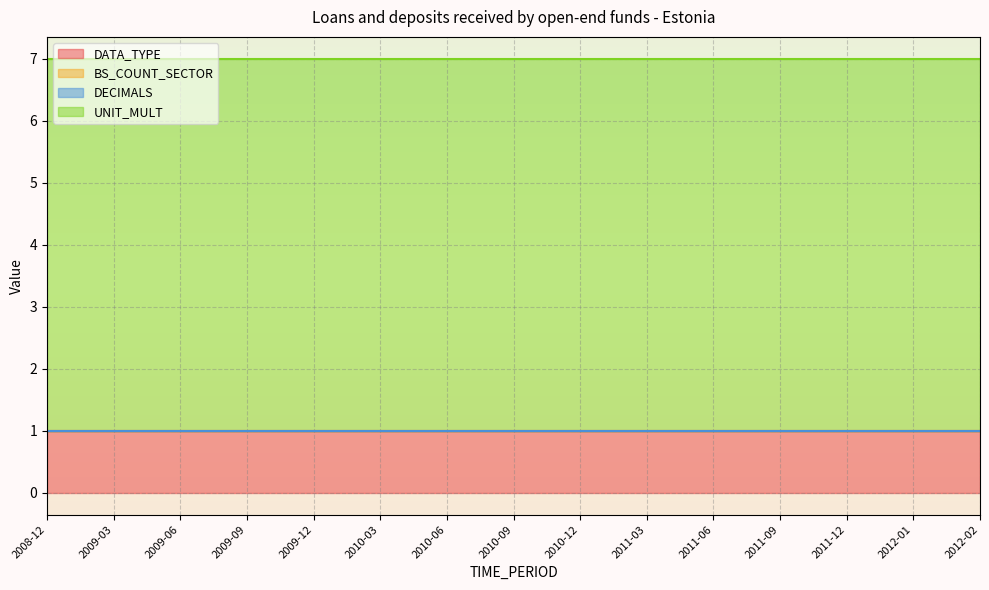

Which series has the largest total across all categories?

UNIT_MULT